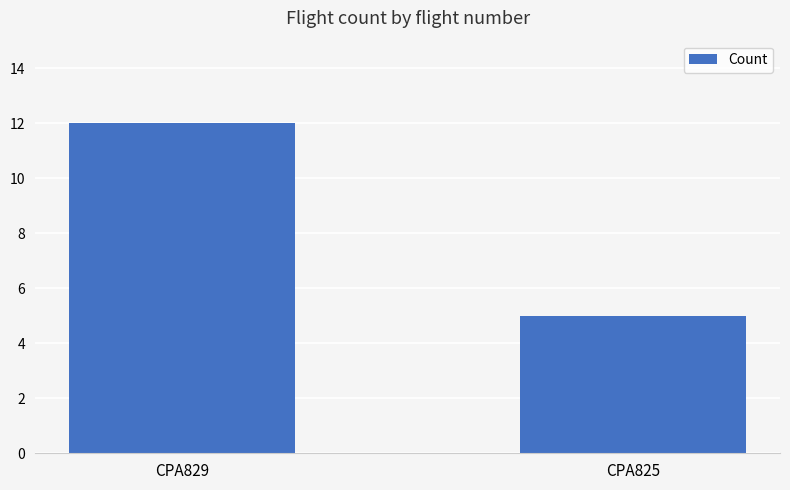

Are the bars horizontal?

No